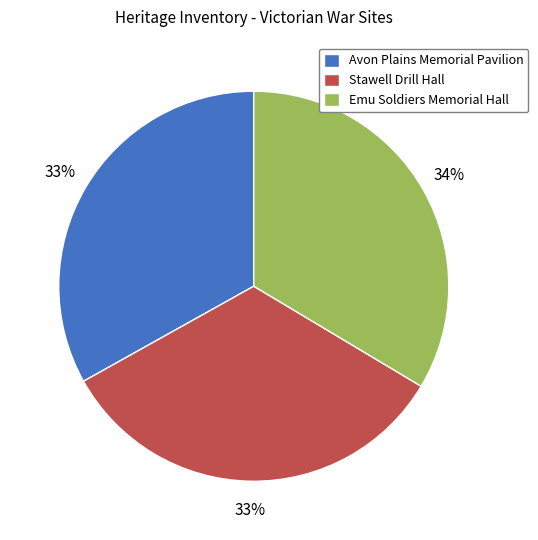

Approximately how many times larger is the value at Stawell Drill Hall compared to Avon Plains Memorial Pavilion?

1.0